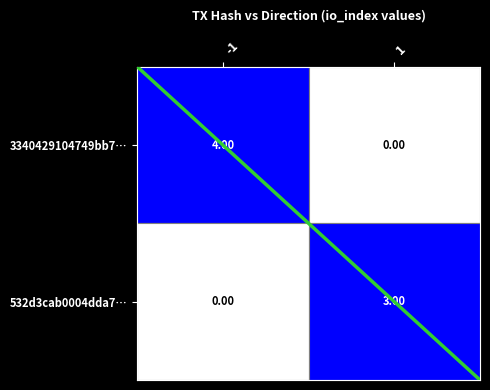

How many categories are shown in the chart?

2